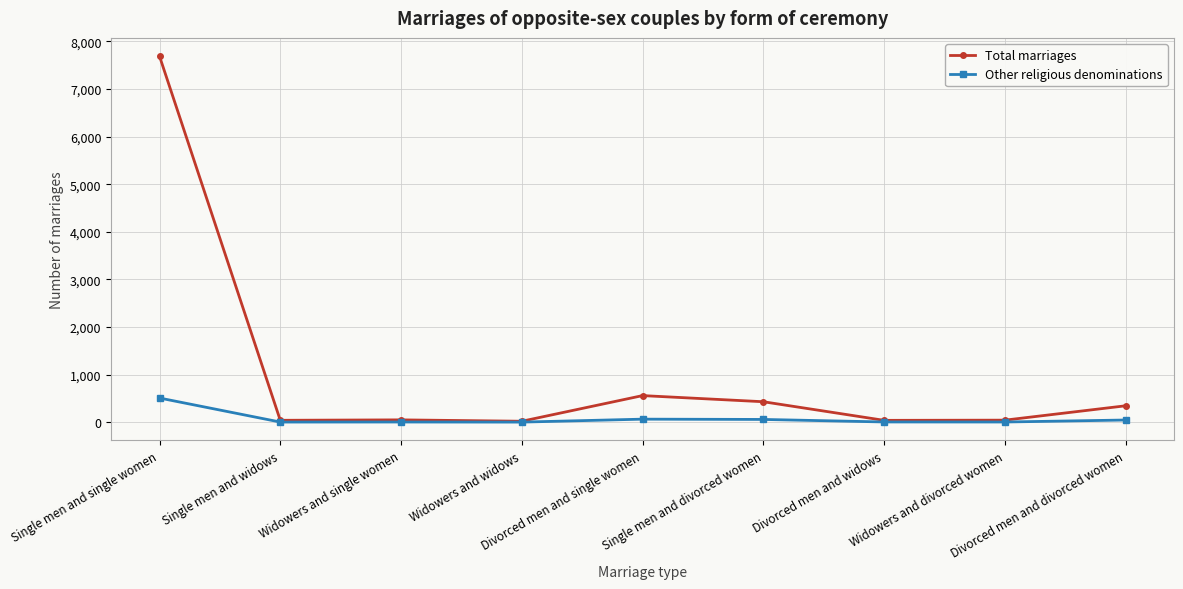

How many series are shown in this chart?

2